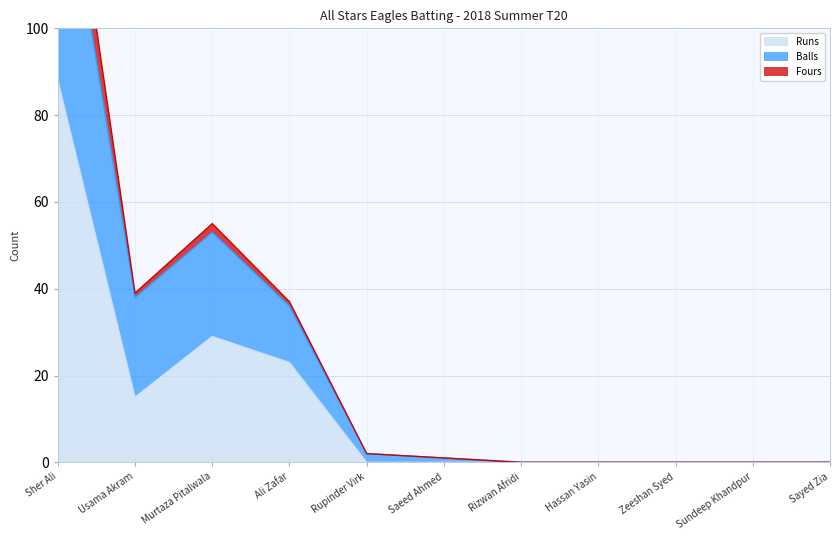

Which series has the widest spread of values?

Balls